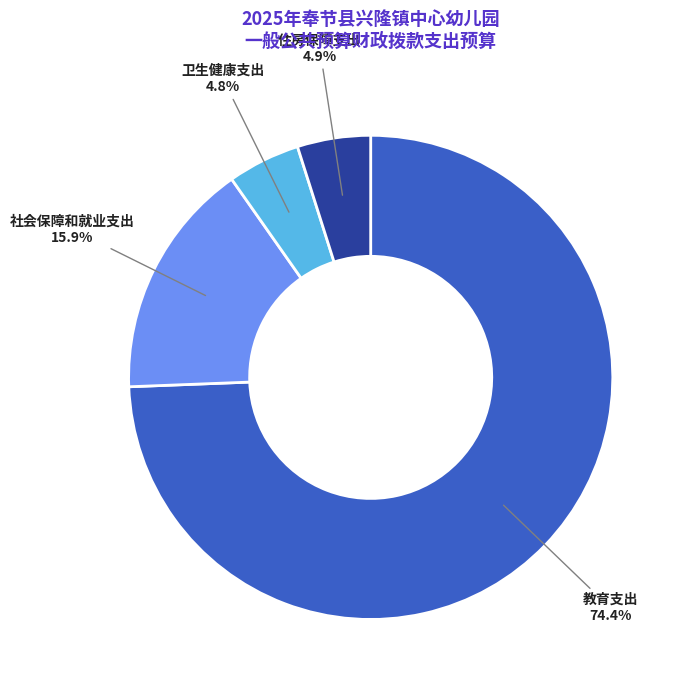

Is there a majority slice in this chart?

Yes